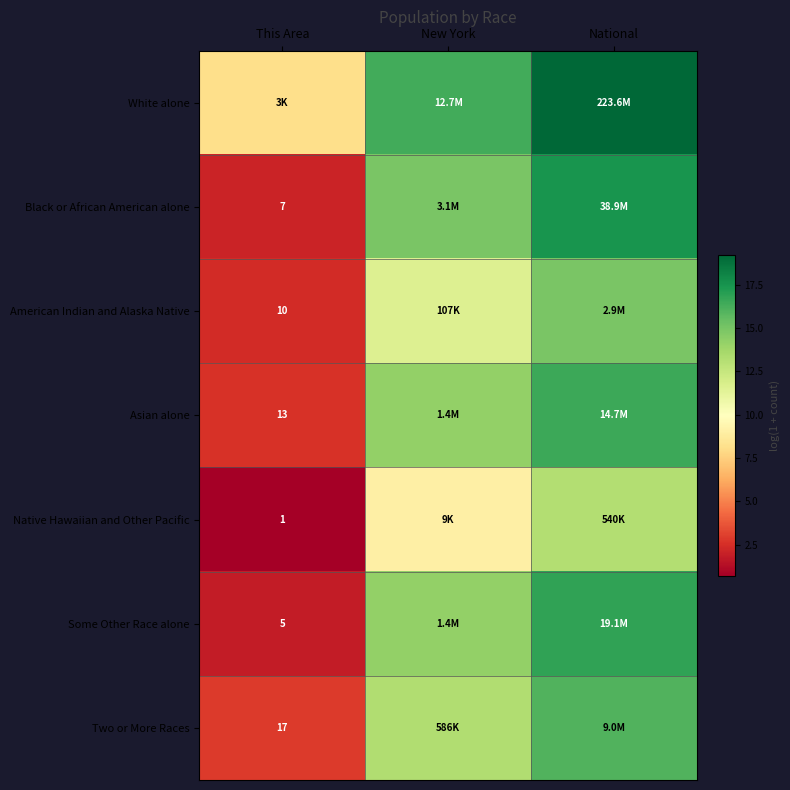

How many values in the Black or African American alone series are below 14?

1